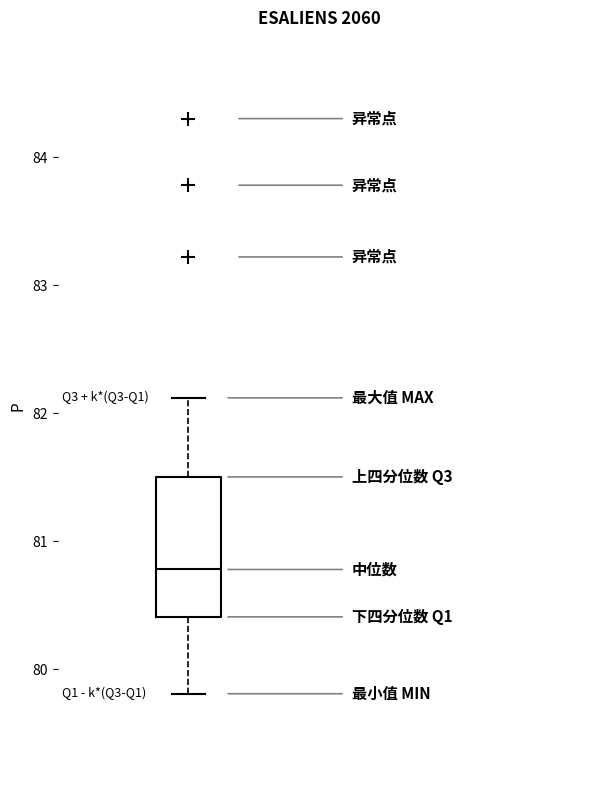

Where does the lower whisker of the box end on the y-axis? The values are not printed on the chart, so give them approximately, as read against the axis.

79.8